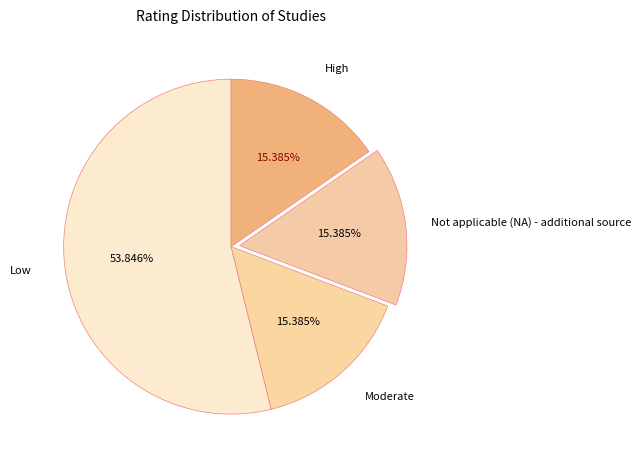

What is the total percentage of Low and Not applicable (NA) - additional source?

69.2%